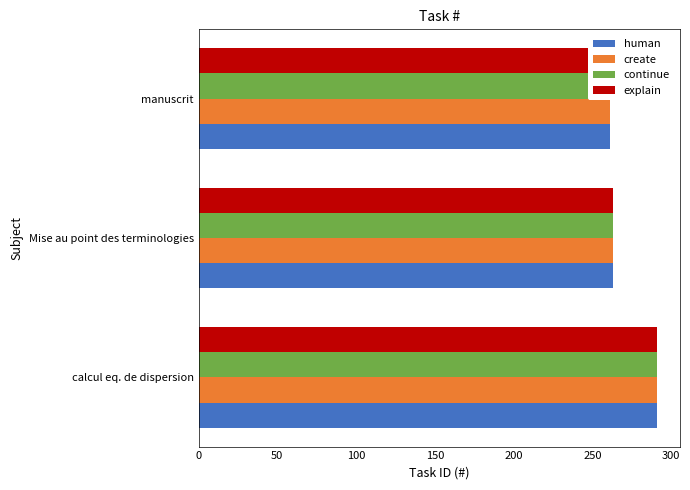

What is the sum of all create values?

815